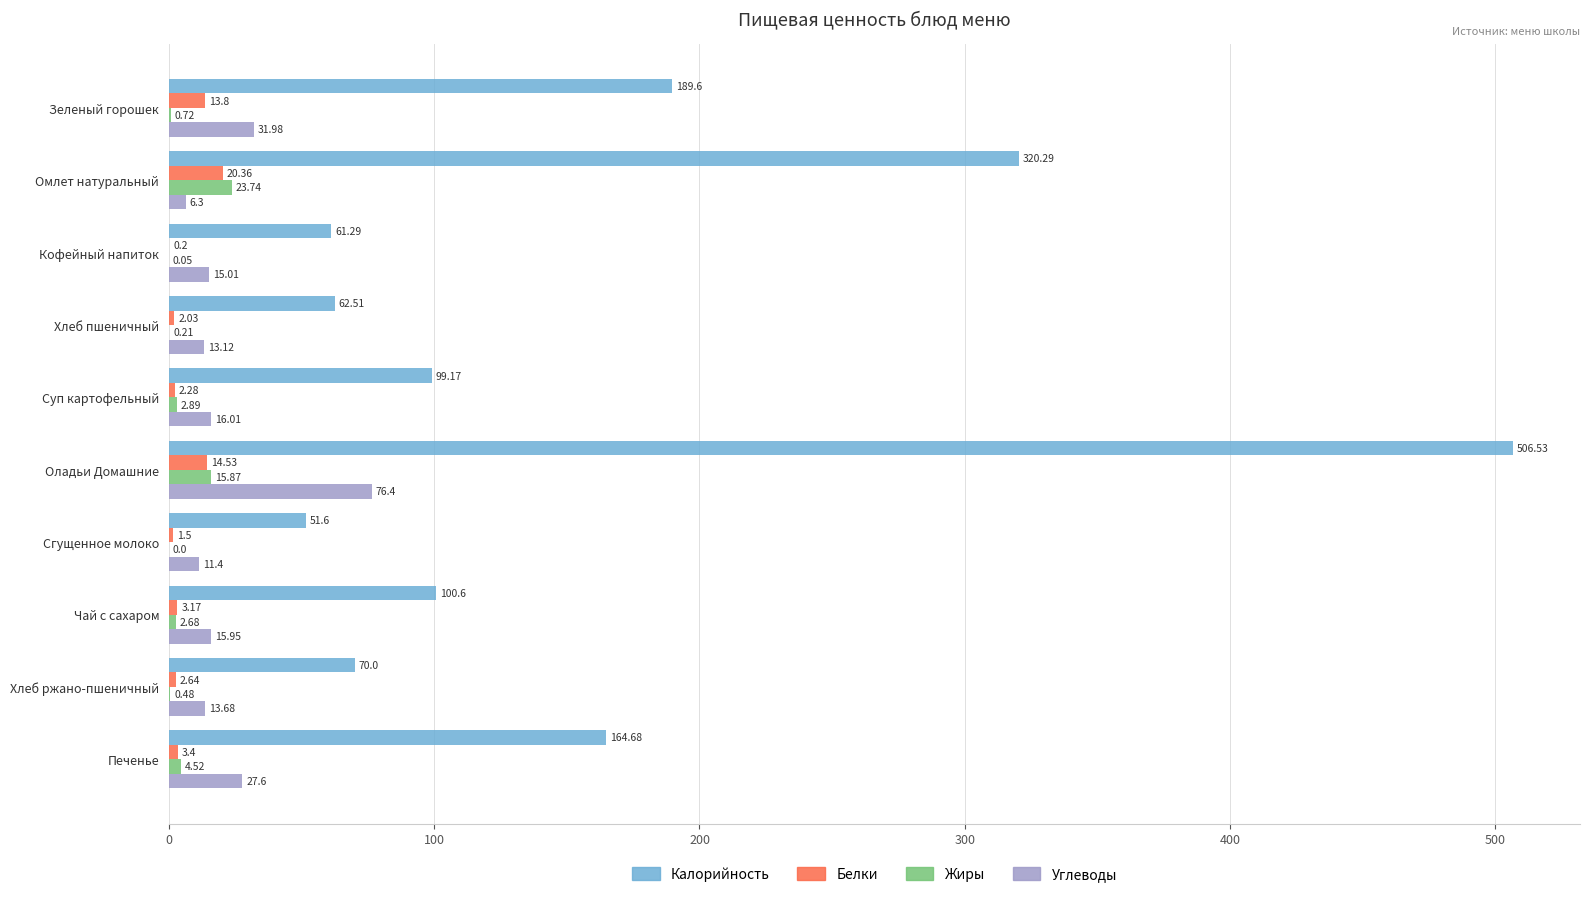

What is the total value across all series at Зеленый горошек?

236.1